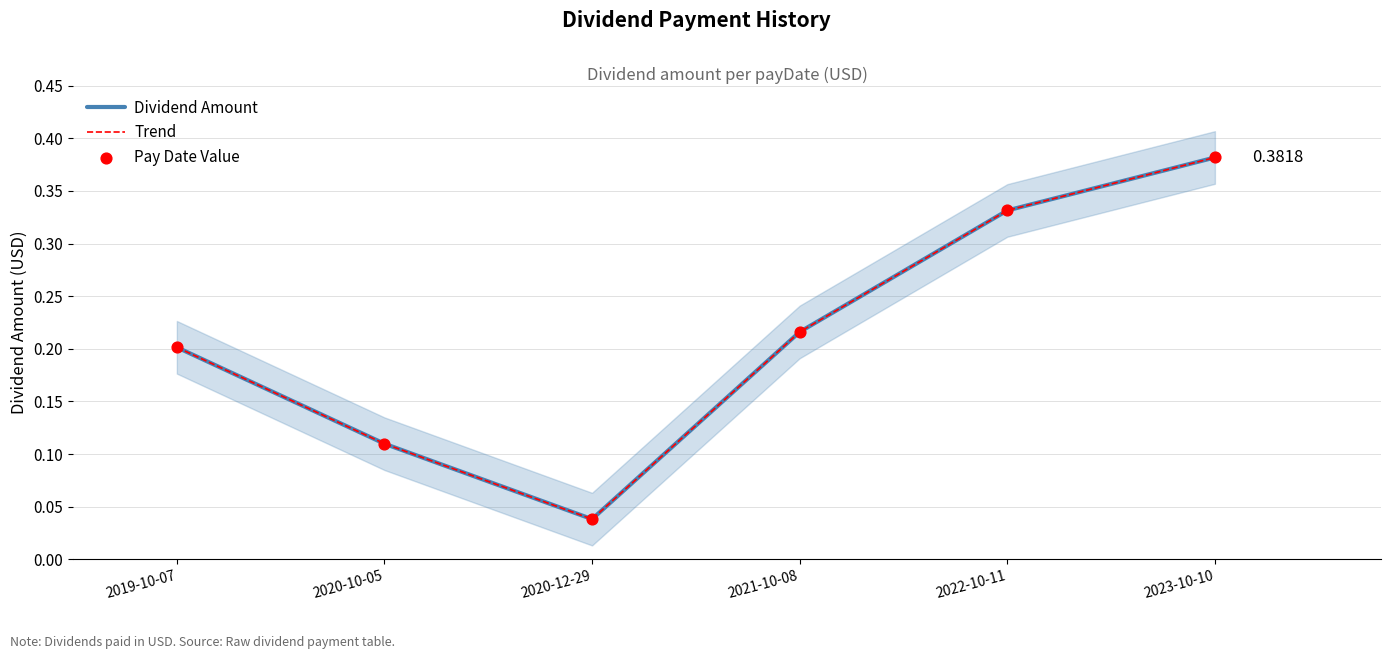

At how many categories does at least one series exceed 0?

6